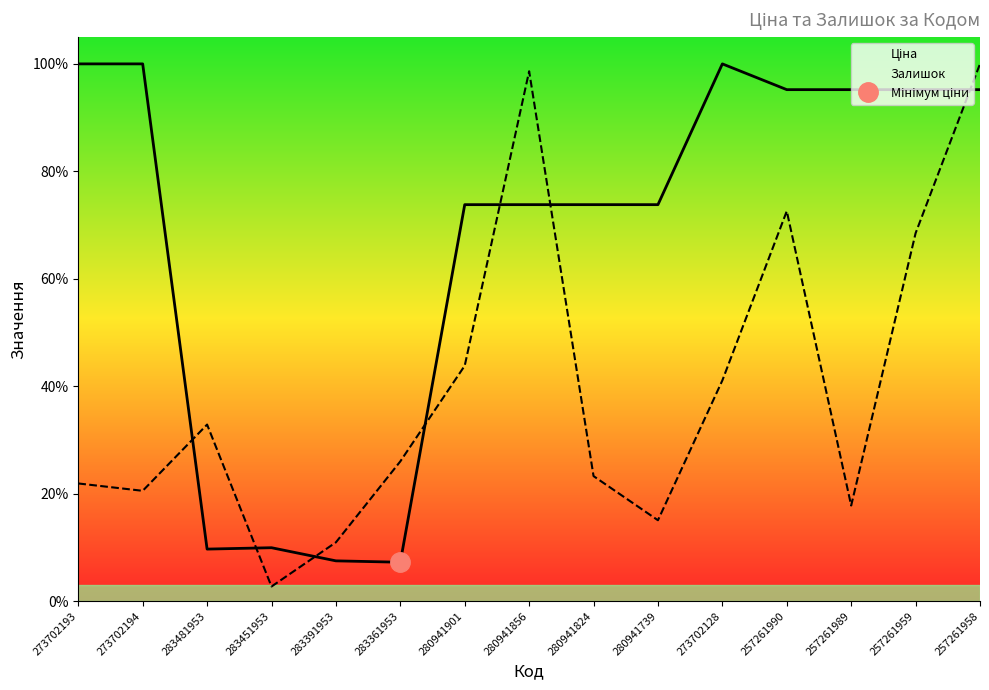

At which category is the sum across all series the highest?

257261958